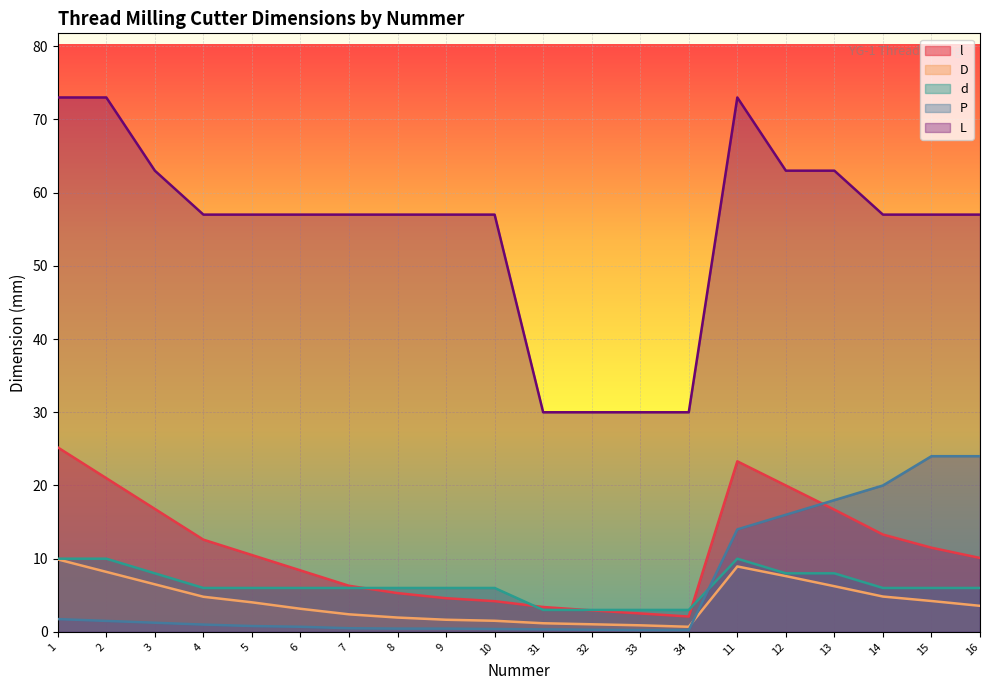

How many distinct data groups are displayed?

5